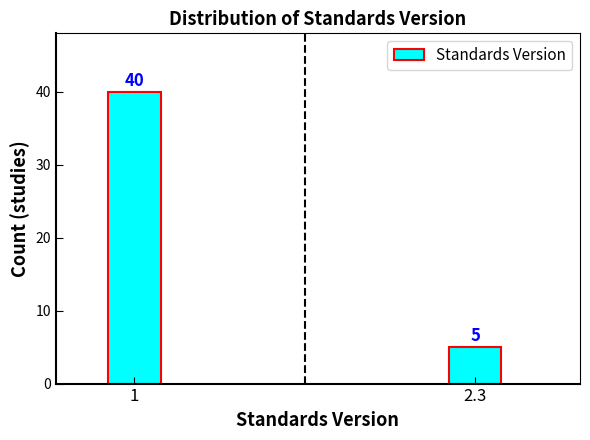

Reading left to right, list all the values displayed in this chart.

1=40	2.3=5